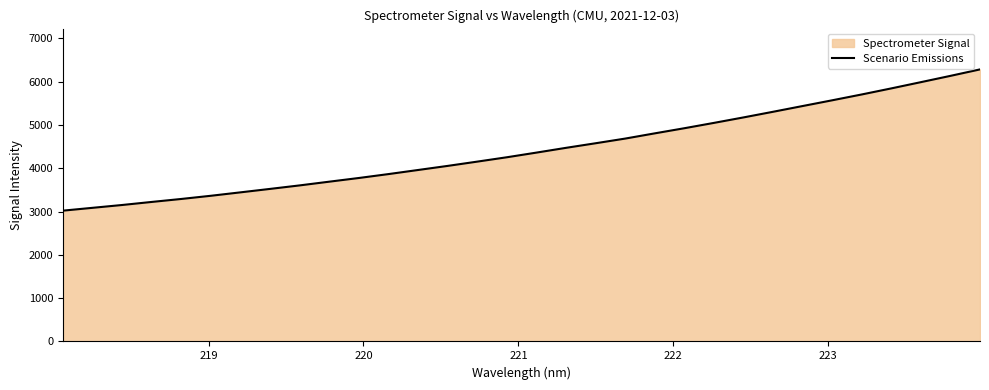

What is the difference between the maximum and minimum values?

3262.8